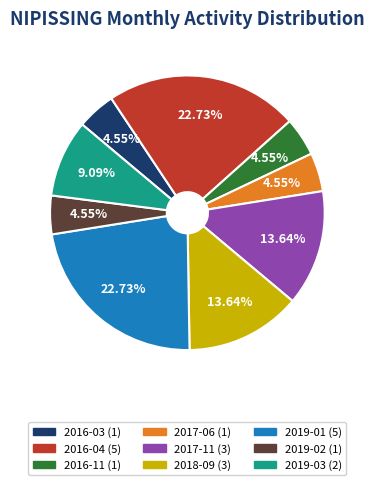

Is the sum of 2016-11 and 2017-06 greater than half?

No